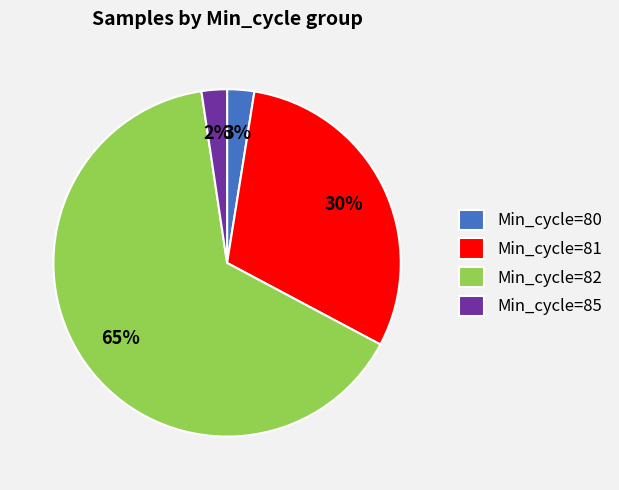

Combined, do Min_cycle=81 and Min_cycle=85 account for over 50%?

No